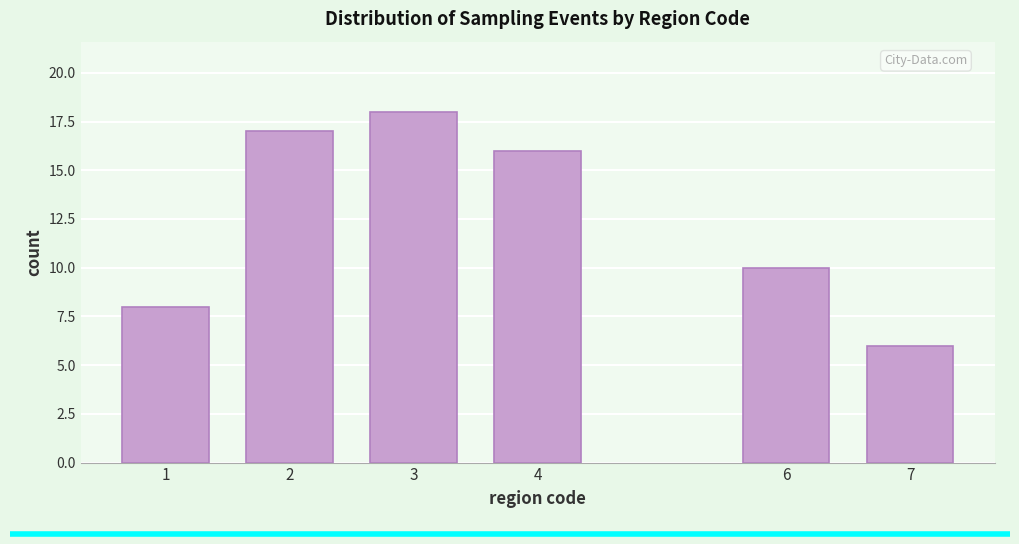

Reading right to left, extract all data points from this chart.

6	10	16	18	17	8